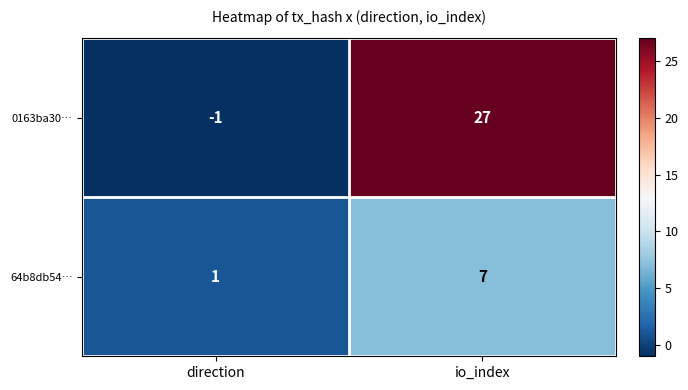

How many data points does each series have?

2